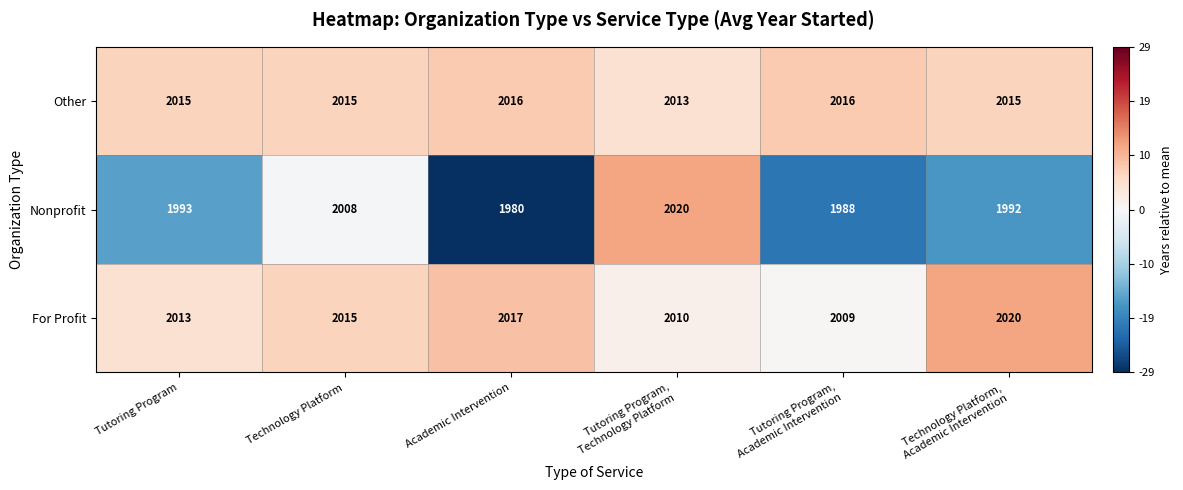

True or false: For Profit has a value of 840 at Academic Intervention.

False